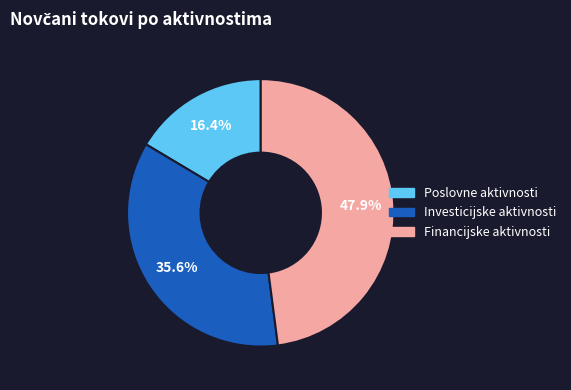

Count the number of slices in the pie.

3